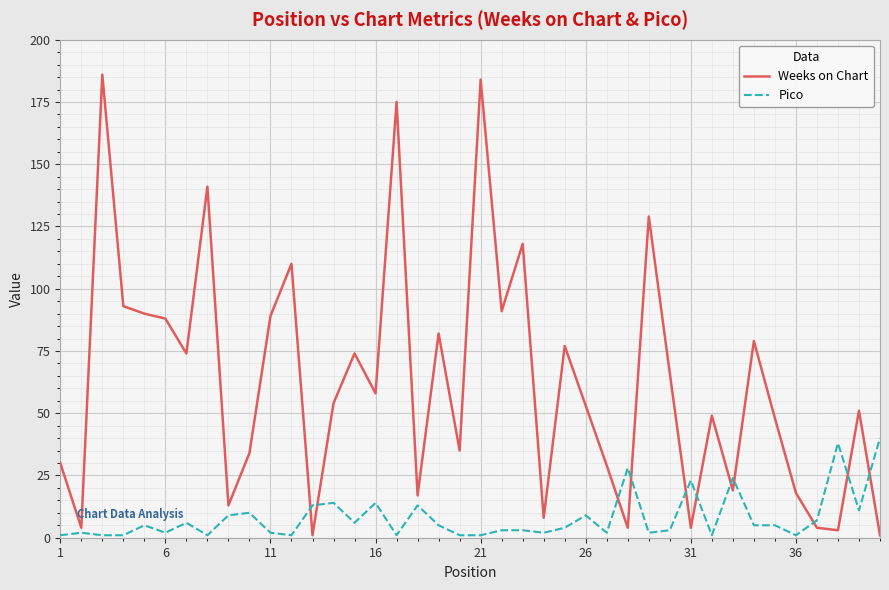

Rank the series by their maximum value, from highest to lowest.

Weeks on Chart, Pico